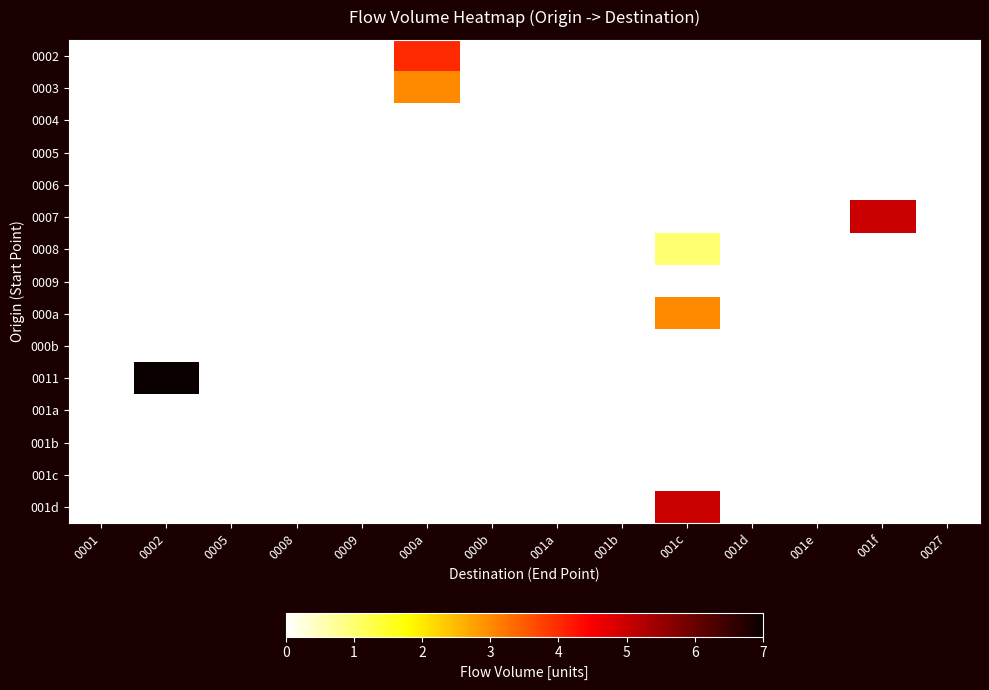

Reading left to right, what are all the values shown in this chart?

0002: 0001=0	0002=0	0005=0	0008=0	0009=0	000a=4	000b=0	001a=0	001b=0	001c=0	001d=0	001e=0	001f=0	0027=0
0003: 0001=0	0002=0	0005=0	0008=0	0009=0	000a=3	000b=0	001a=0	001b=0	001c=0	001d=0	001e=0	001f=0	0027=0
0004: 0001=0	0002=0	0005=0	0008=0	0009=0	000a=0	000b=0	001a=0	001b=0	001c=0	001d=0	001e=0	001f=0	0027=0
0005: 0001=0	0002=0	0005=0	0008=0	0009=0	000a=0	000b=0	001a=0	001b=0	001c=0	001d=0	001e=0	001f=0	0027=0
0006: 0001=0	0002=0	0005=0	0008=0	0009=0	000a=0	000b=0	001a=0	001b=0	001c=0	001d=0	001e=0	001f=0	0027=0
0007: 0001=0	0002=0	0005=0	0008=0	0009=0	000a=0	000b=0	001a=0	001b=0	001c=0	001d=0	001e=0	001f=5	0027=0
0008: 0001=0	0002=0	0005=0	0008=0	0009=0	000a=0	000b=0	001a=0	001b=0	001c=1	001d=0	001e=0	001f=0	0027=0
0009: 0001=0	0002=0	0005=0	0008=0	0009=0	000a=0	000b=0	001a=0	001b=0	001c=0	001d=0	001e=0	001f=0	0027=0
000a: 0001=0	0002=0	0005=0	0008=0	0009=0	000a=0	000b=0	001a=0	001b=0	001c=3	001d=0	001e=0	001f=0	0027=0
000b: 0001=0	0002=0	0005=0	0008=0	0009=0	000a=0	000b=0	001a=0	001b=0	001c=0	001d=0	001e=0	001f=0	0027=0
0011: 0001=0	0002=7	0005=0	0008=0	0009=0	000a=0	000b=0	001a=0	001b=0	001c=0	001d=0	001e=0	001f=0	0027=0
001a: 0001=0	0002=0	0005=0	0008=0	0009=0	000a=0	000b=0	001a=0	001b=0	001c=0	001d=0	001e=0	001f=0	0027=0
001b: 0001=0	0002=0	0005=0	0008=0	0009=0	000a=0	000b=0	001a=0	001b=0	001c=0	001d=0	001e=0	001f=0	0027=0
001c: 0001=0	0002=0	0005=0	0008=0	0009=0	000a=0	000b=0	001a=0	001b=0	001c=0	001d=0	001e=0	001f=0	0027=0
001d: 0001=0	0002=0	0005=0	0008=0	0009=0	000a=0	000b=0	001a=0	001b=0	001c=5	001d=0	001e=0	001f=0	0027=0